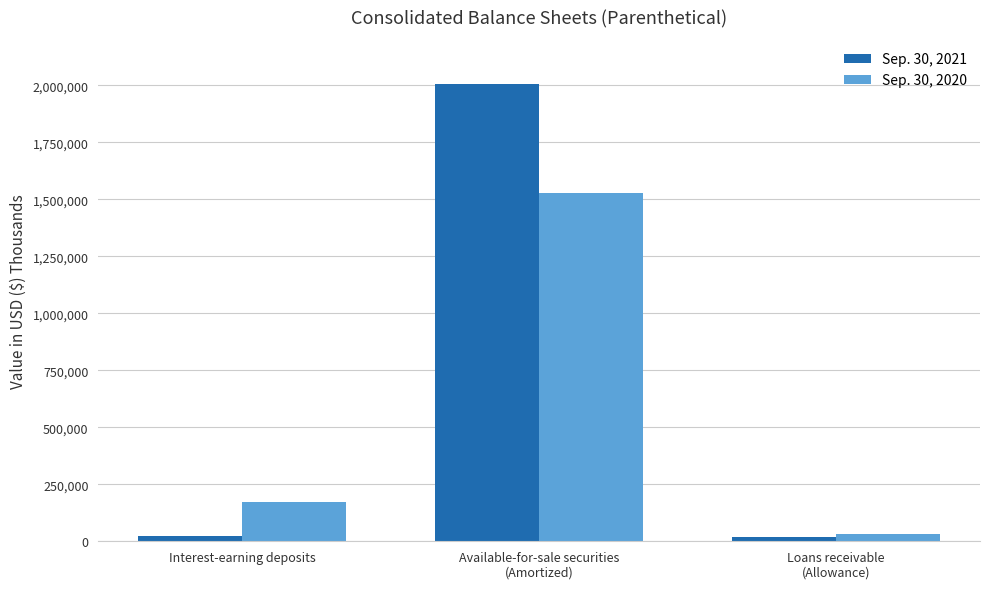

What is the label of the 1st bar from the left?

Interest-earning deposits